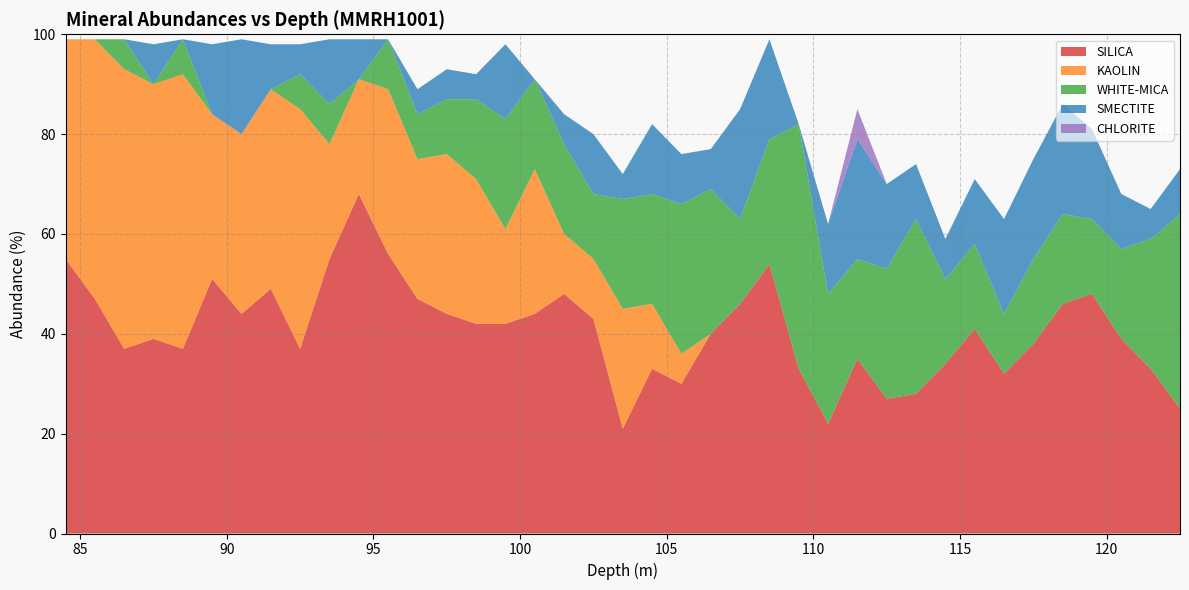

Reading left to right, extract all data points from this chart.

SILICA: 84.5=55	85.5=47	86.5=37	87.5=39	88.5=37	89.5=51	90.5=44	91.5=49	92.5=37	93.5=55	94.5=68	95.5=56	96.5=47	97.5=44	98.5=42	99.5=42	100.5=44	101.5=48	102.5=43	103.5=21	104.5=33	105.5=30	106.5=40	107.5=46	108.5=54	109.5=33	110.5=22	111.5=35	112.5=27	113.5=28	114.5=34	115.5=41	116.5=32	117.5=38	118.5=46	119.5=48	120.5=39	121.5=33	122.5=25
KAOLIN: 84.5=44	85.5=52	86.5=56	87.5=51	88.5=55	89.5=33	90.5=36	91.5=40	92.5=48	93.5=23	94.5=23	95.5=33	96.5=28	97.5=32	98.5=29	99.5=19	100.5=29	101.5=12	102.5=12	103.5=24	104.5=13	105.5=6	106.5=0	107.5=0	108.5=0	109.5=0	110.5=0	111.5=0	112.5=0	113.5=0	114.5=0	115.5=0	116.5=0	117.5=0	118.5=0	119.5=0	120.5=0	121.5=0	122.5=0
WHITE-MICA: 84.5=0	85.5=0	86.5=6	87.5=0	88.5=7	89.5=0	90.5=0	91.5=0	92.5=7	93.5=8	94.5=0	95.5=10	96.5=9	97.5=11	98.5=16	99.5=22	100.5=18	101.5=18	102.5=13	103.5=22	104.5=22	105.5=30	106.5=29	107.5=17	108.5=25	109.5=49	110.5=26	111.5=20	112.5=26	113.5=35	114.5=17	115.5=17	116.5=12	117.5=17	118.5=18	119.5=15	120.5=18	121.5=26	122.5=39
SMECTITE: 84.5=0	85.5=0	86.5=0	87.5=8	88.5=0	89.5=14	90.5=19	91.5=9	92.5=6	93.5=13	94.5=8	95.5=0	96.5=5	97.5=6	98.5=5	99.5=15	100.5=0	101.5=6	102.5=12	103.5=5	104.5=14	105.5=10	106.5=8	107.5=22	108.5=20	109.5=0	110.5=14	111.5=24	112.5=17	113.5=11	114.5=8	115.5=13	116.5=19	117.5=20	118.5=22	119.5=18	120.5=11	121.5=6	122.5=9
CHLORITE: 84.5=0	85.5=0	86.5=0	87.5=0	88.5=0	89.5=0	90.5=0	91.5=0	92.5=0	93.5=0	94.5=0	95.5=0	96.5=0	97.5=0	98.5=0	99.5=0	100.5=0	101.5=0	102.5=0	103.5=0	104.5=0	105.5=0	106.5=0	107.5=0	108.5=0	109.5=0	110.5=0	111.5=6	112.5=0	113.5=0	114.5=0	115.5=0	116.5=0	117.5=0	118.5=0	119.5=0	120.5=0	121.5=0	122.5=0